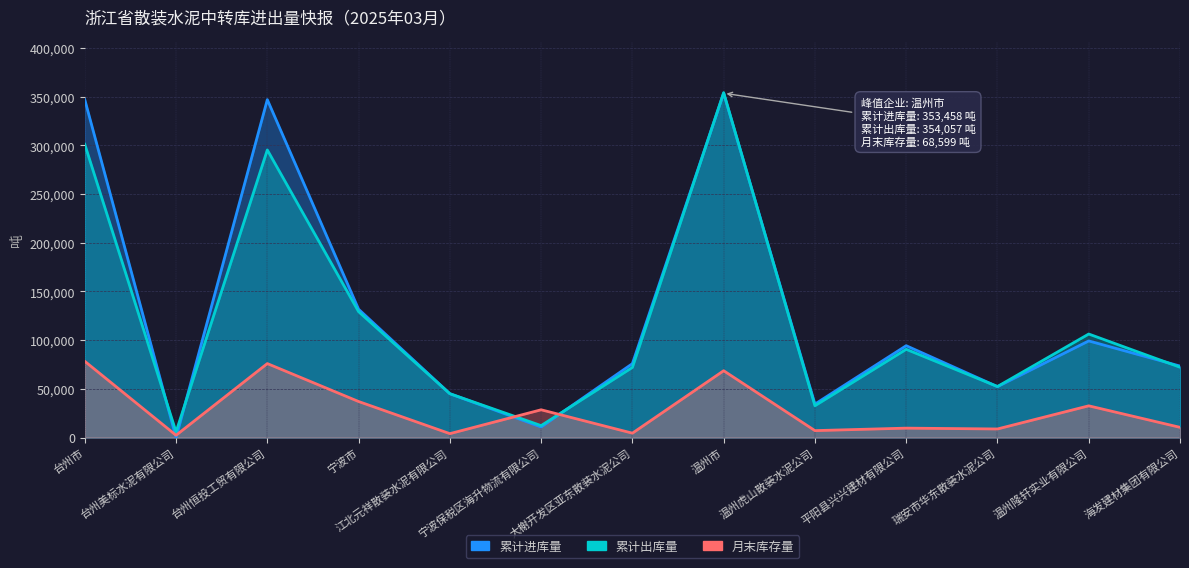

At which category does 累计出库量 reach its first local peak?

台州恒投工贸有限公司